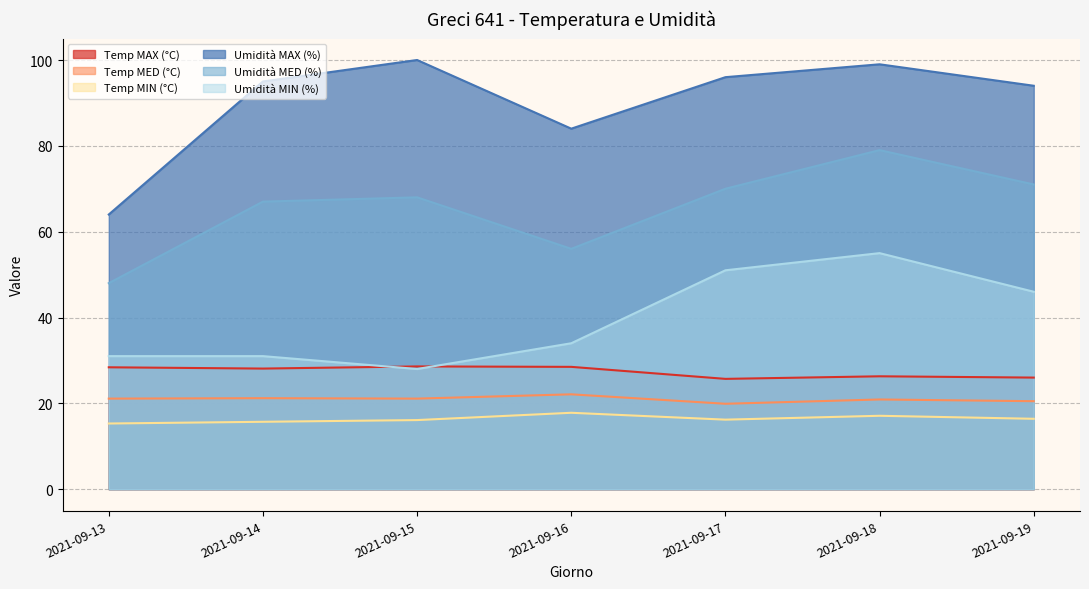

Does the chart have visible grid lines?

Yes